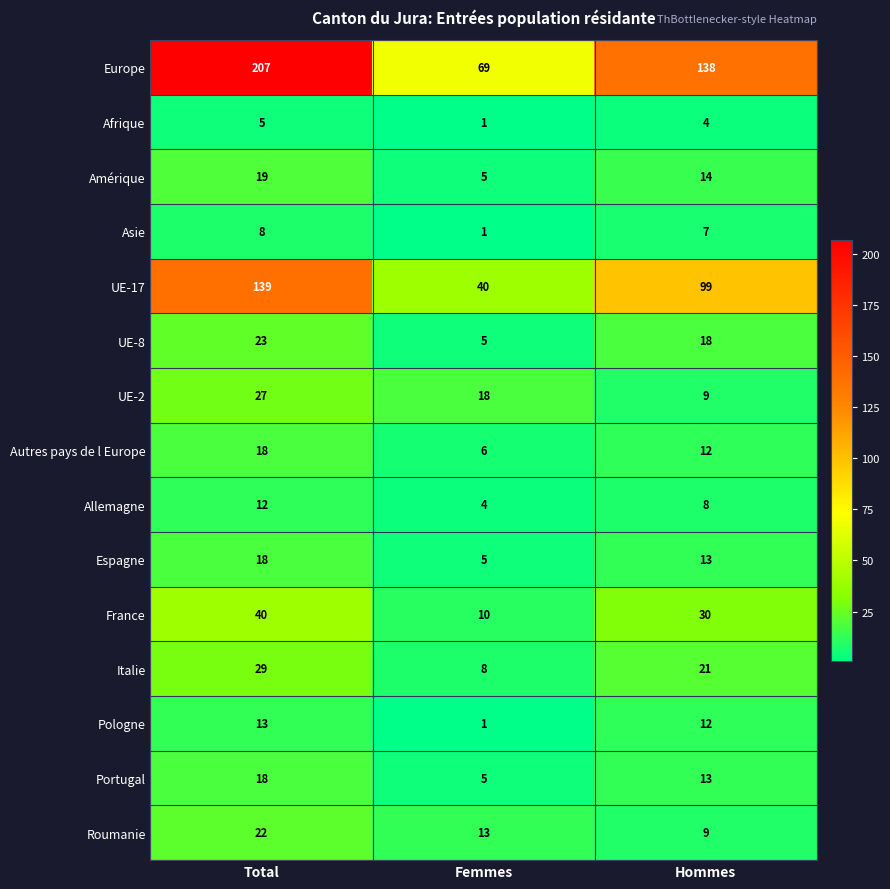

At which label does UE-17 first exceed 99?

Total